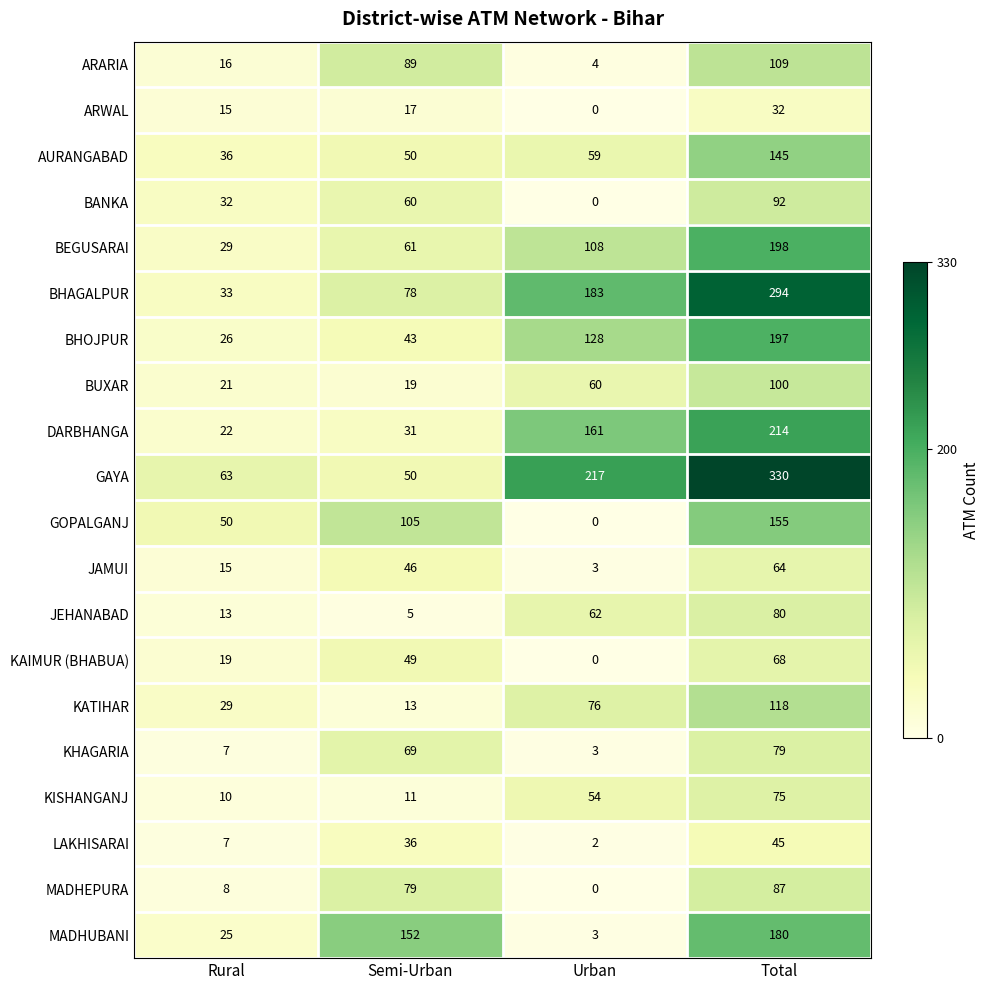

At which label is MADHEPURA closest to 43?

Rural